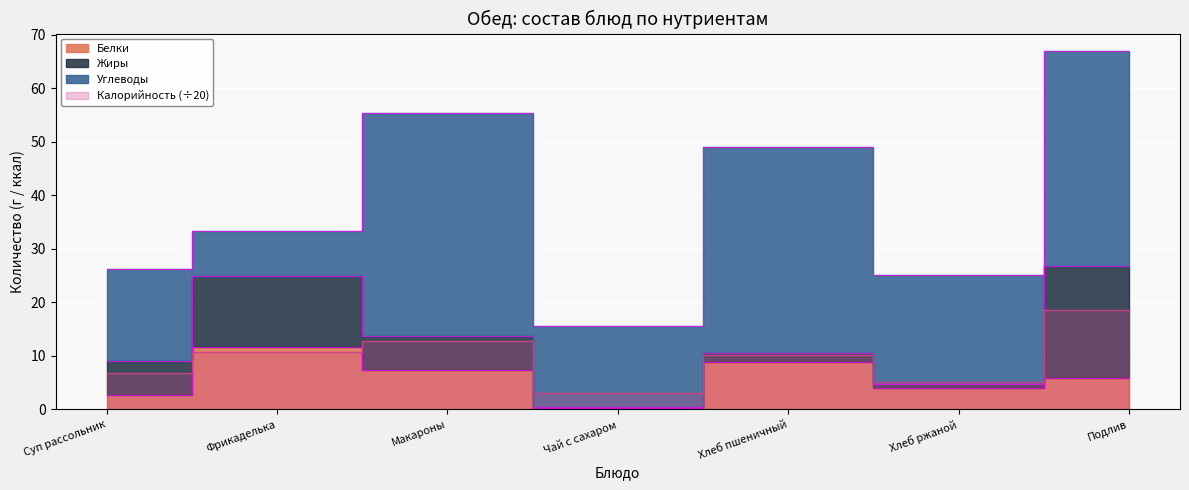

What is the difference between the second highest and minimum values in the Белки series?

8.5